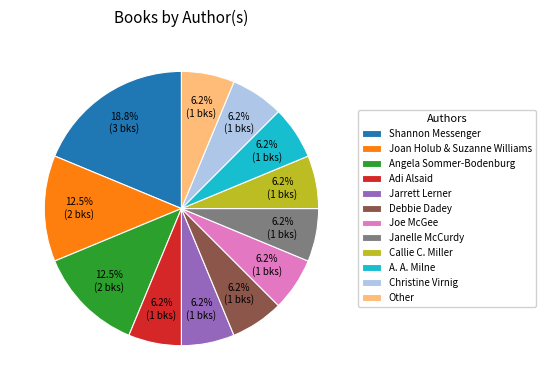

Approximately how many times larger is the value at Shannon Messenger compared to Callie C. Miller?

3.0